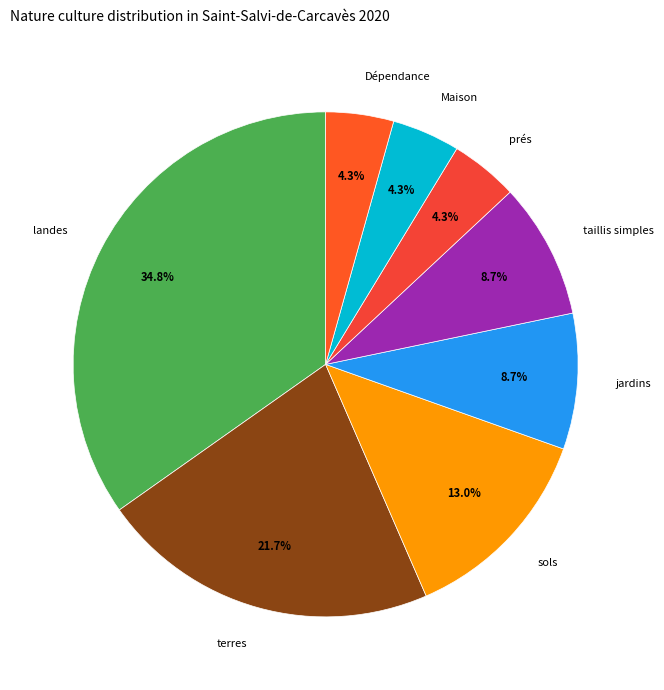

Is the sum of Dépendance and taillis simples greater than half?

No